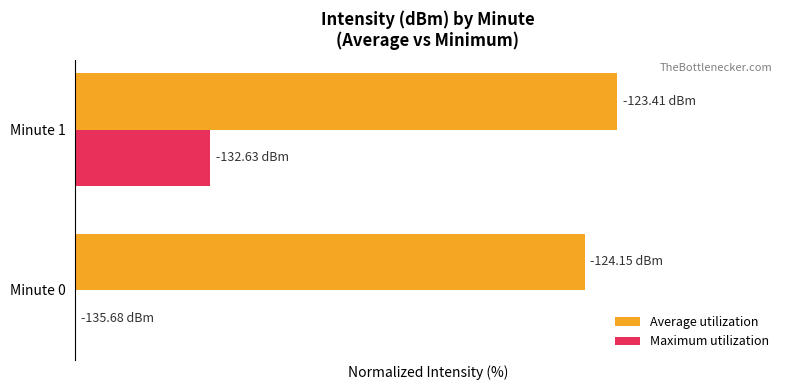

Which series has the largest range (max minus min)?

Maximum utilization